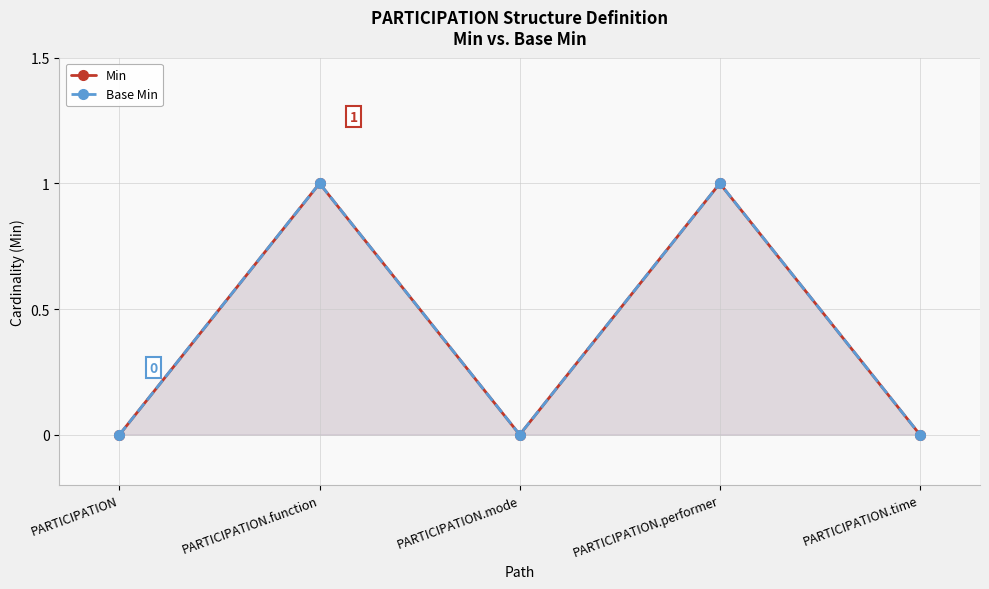

At which category is the sum across all series the highest?

PARTICIPATION.function